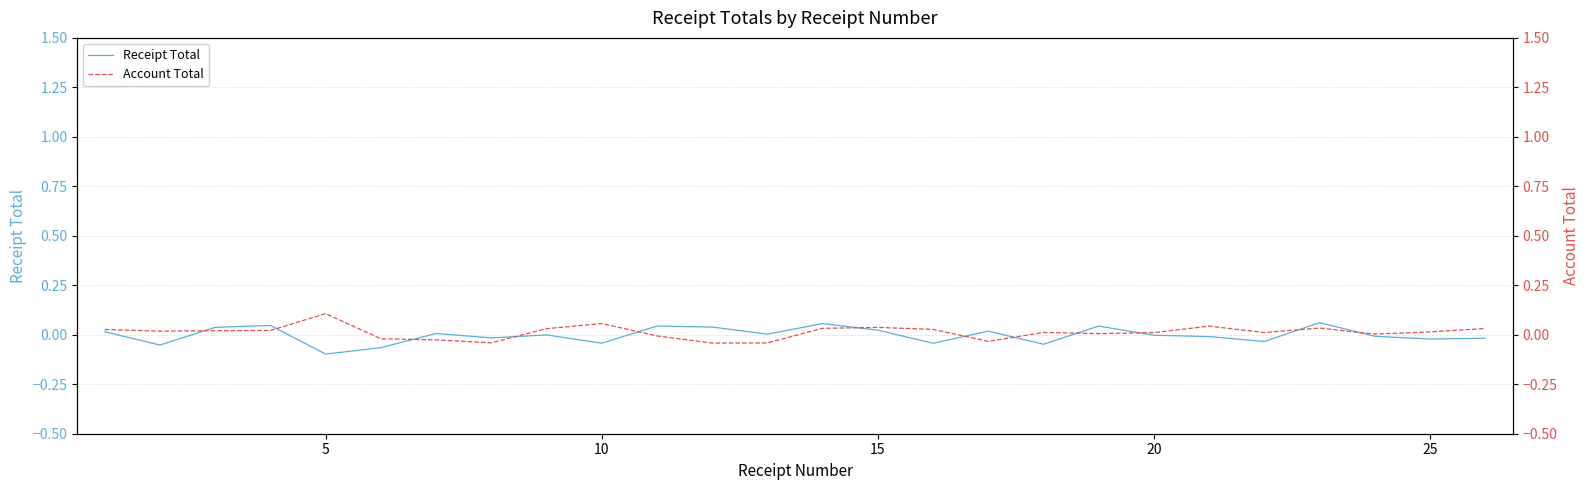

List the series in order of their peak value, highest first.

Account Total, Receipt Total